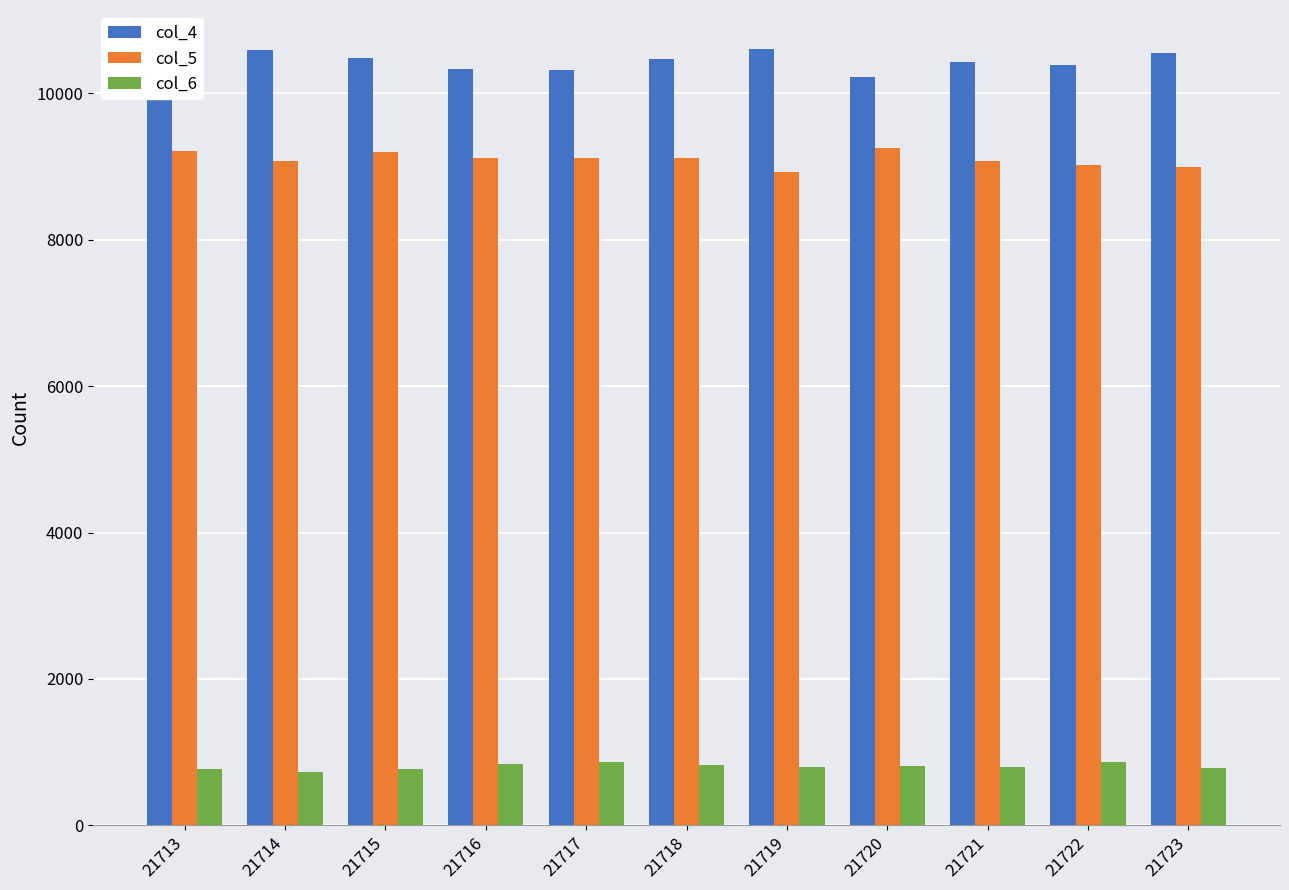

What is the highest value of the col_5 series?

9249